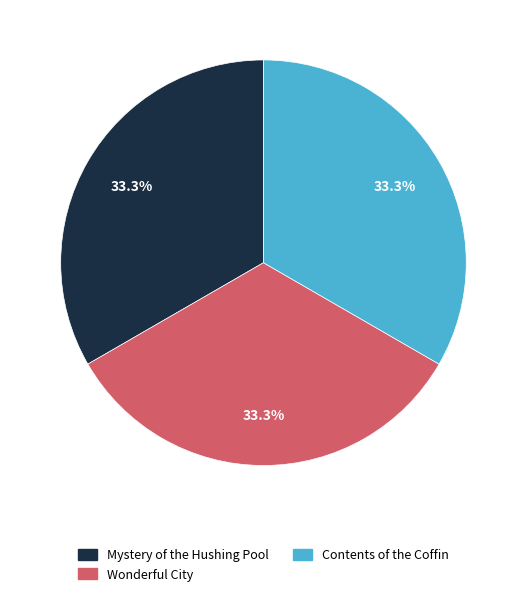

What percentage is the Contents of the Coffin slice, to the nearest percent?

33%